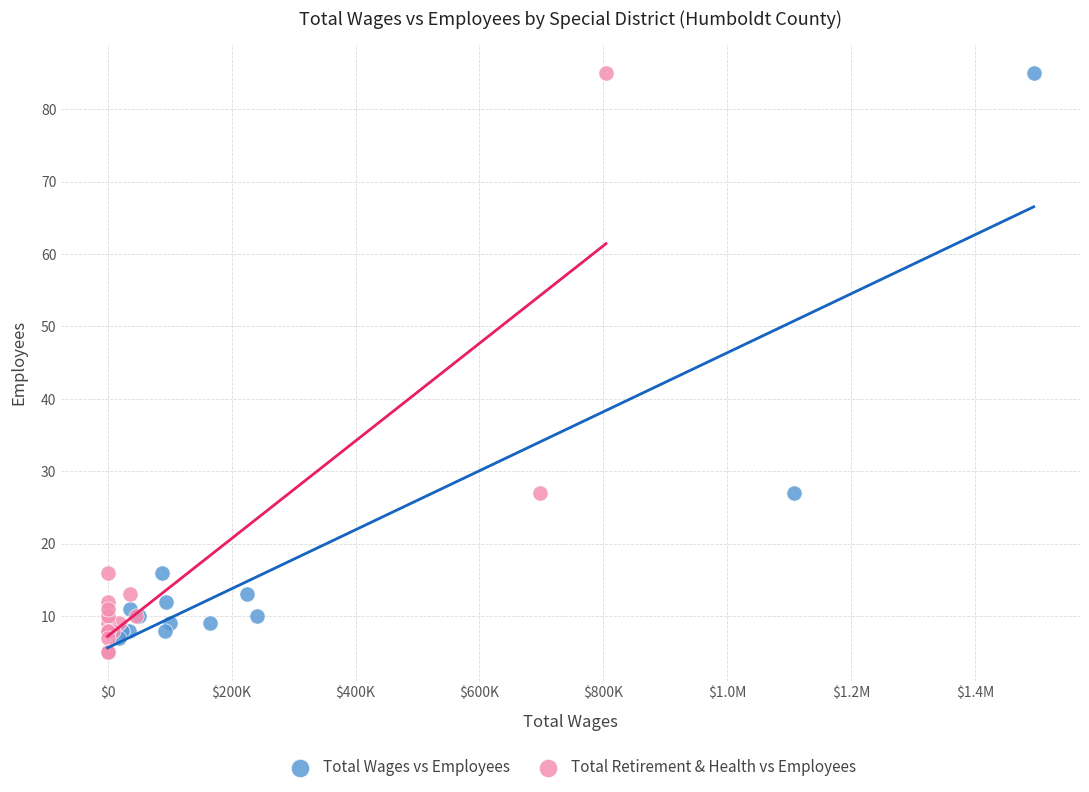

What are all the series names shown in the legend?

Total Wages vs Employees, Total Retirement & Health vs Employees